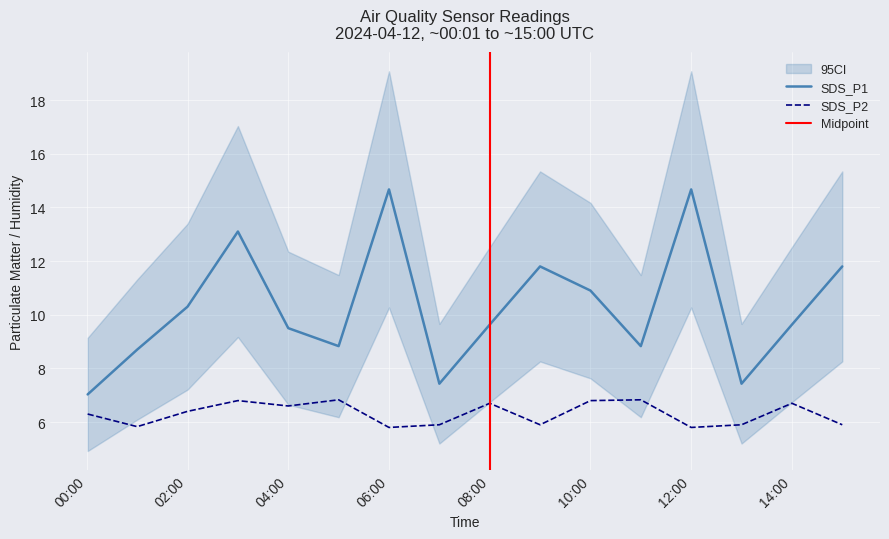

True or false: SDS_P2 and SDS_P1 intersect in this chart.

False